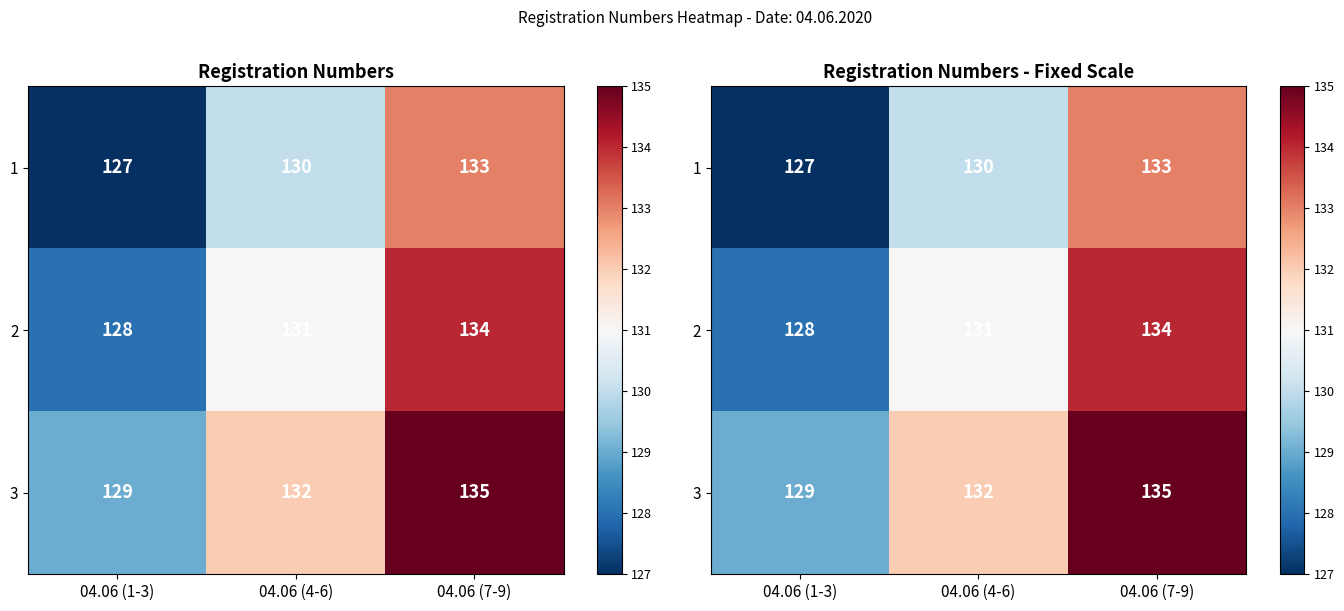

What is the average value of the 3 series?

132